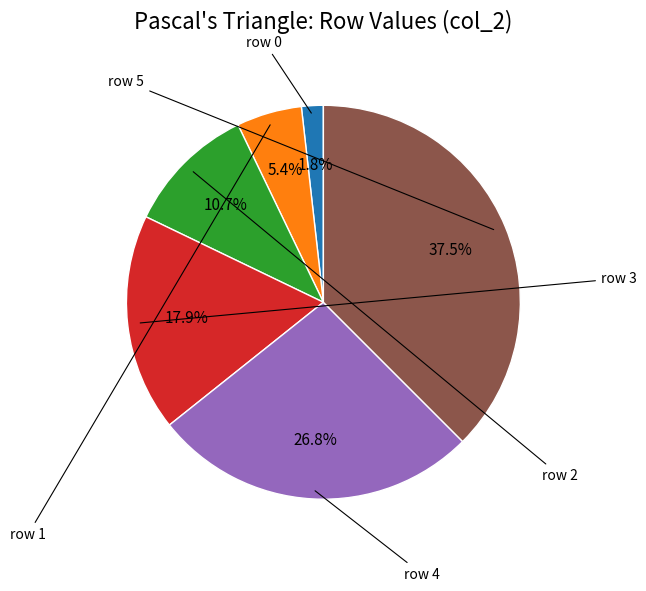

Does any single category account for the majority?

No